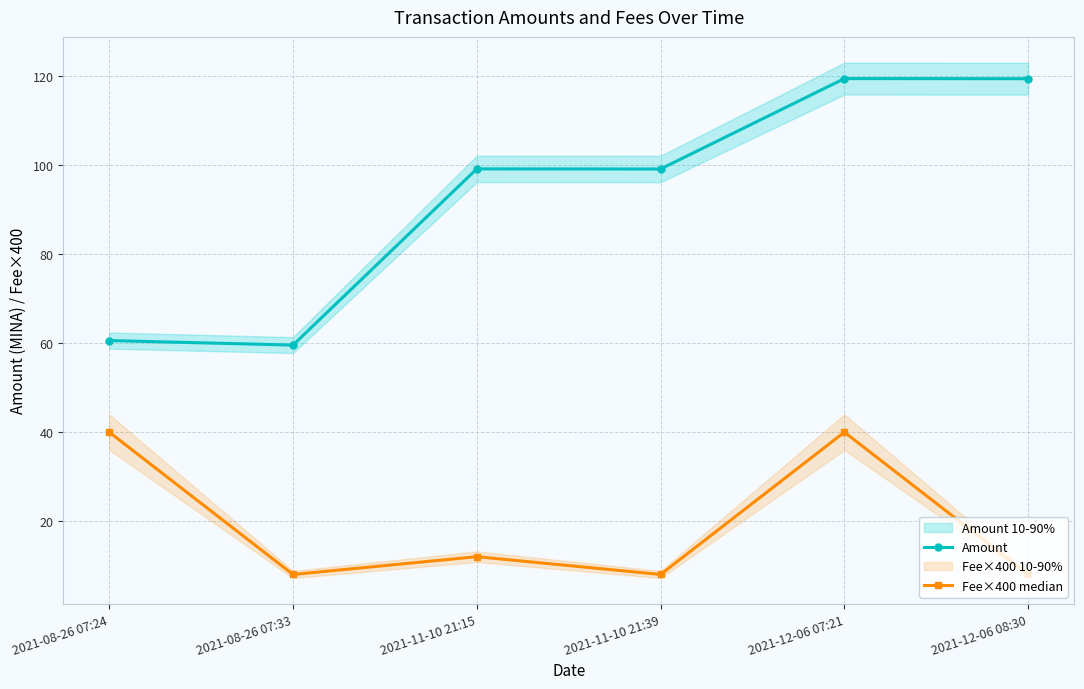

Reading left to right, list all the values displayed in this chart.

Amount: 60.6	59.6	99.2	99.2	119.5	119.5
Fee×400 median: 40.0	8.0	12.0	8.0	40.0	8.0